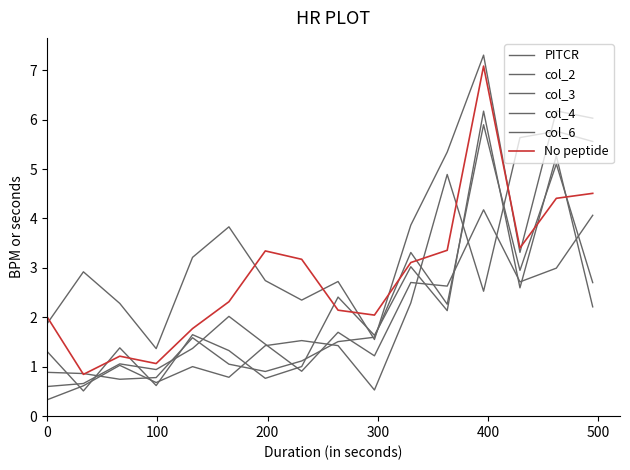

What is the value of the col_4 point at the 9th from the left?

1.5